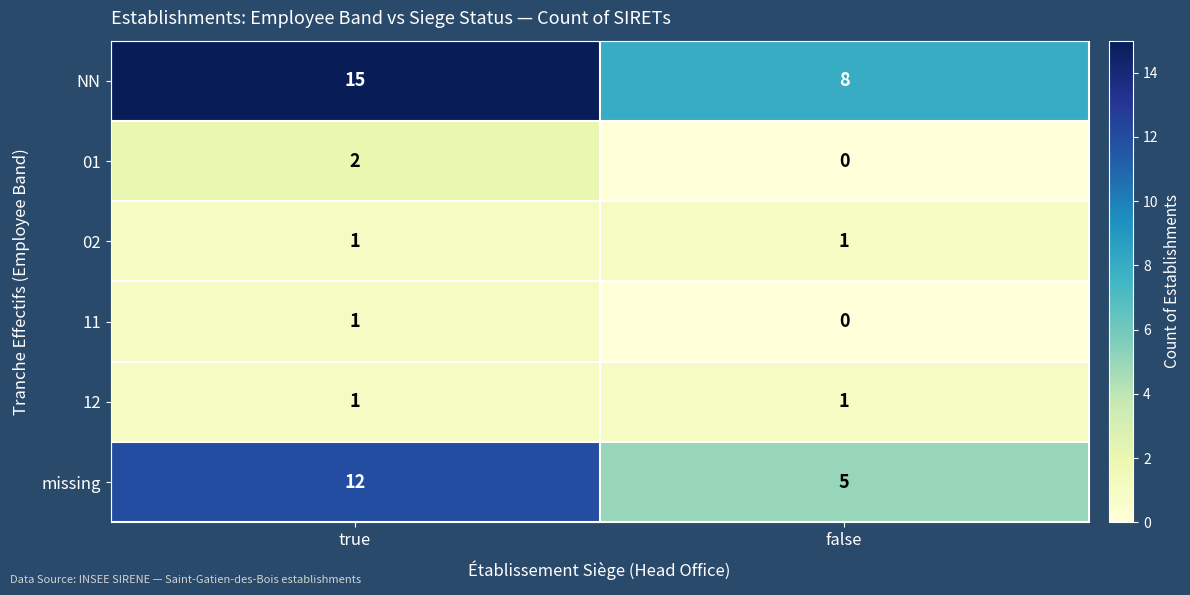

Is the value of 11 at true greater than the value of NN at true?

No